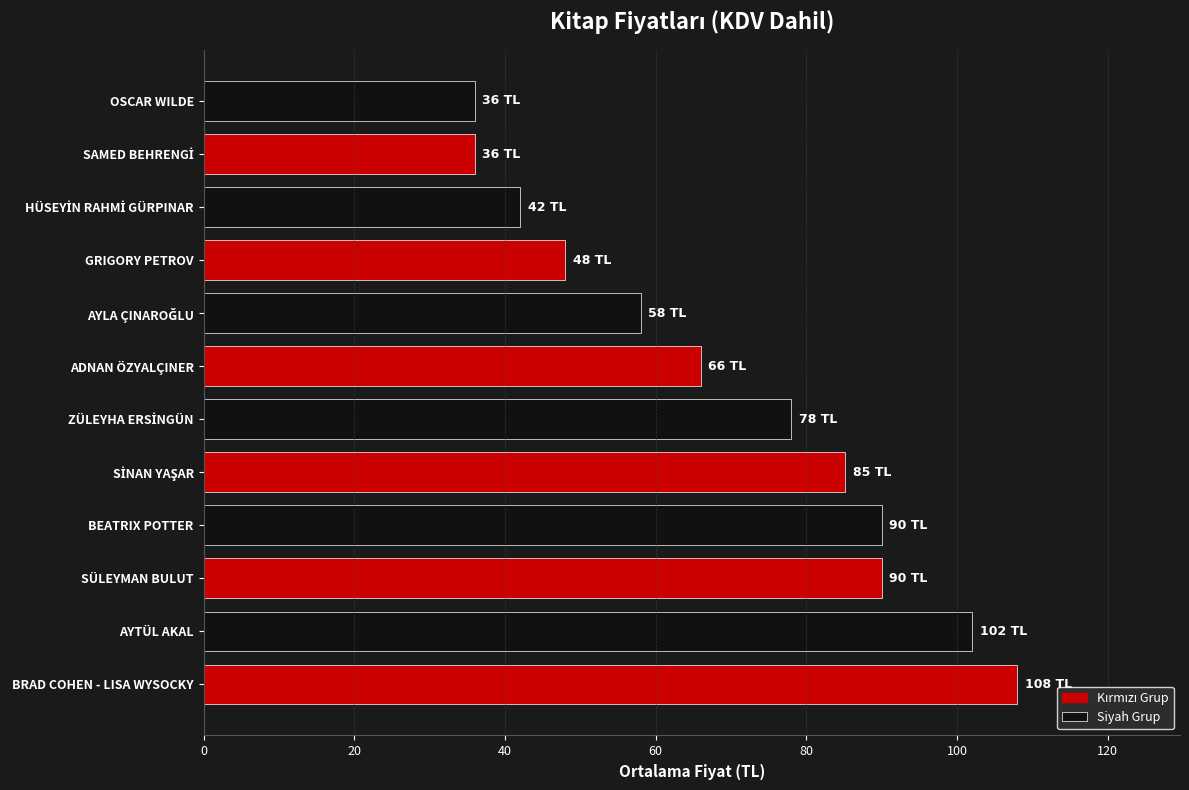

Reading bottom to top, extract all data points from this chart.

108.0	102.0	90.0	90.0	85.2	78.0	66.0	58.0	48.0	42.0	36.0	36.0